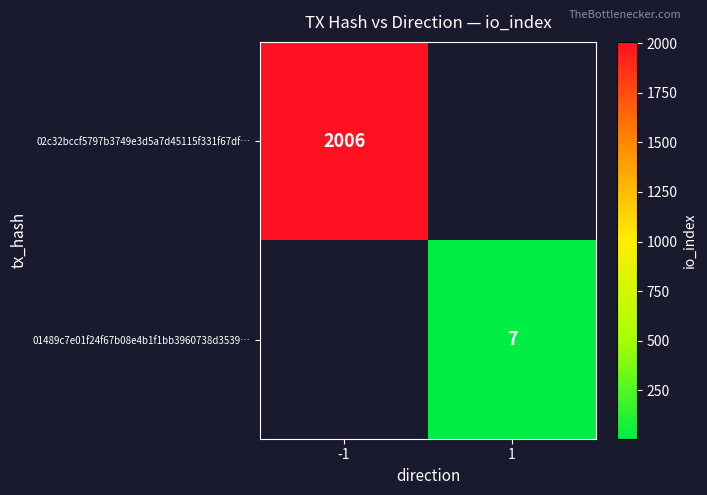

What is the maximum value shown in the chart?

2006.0